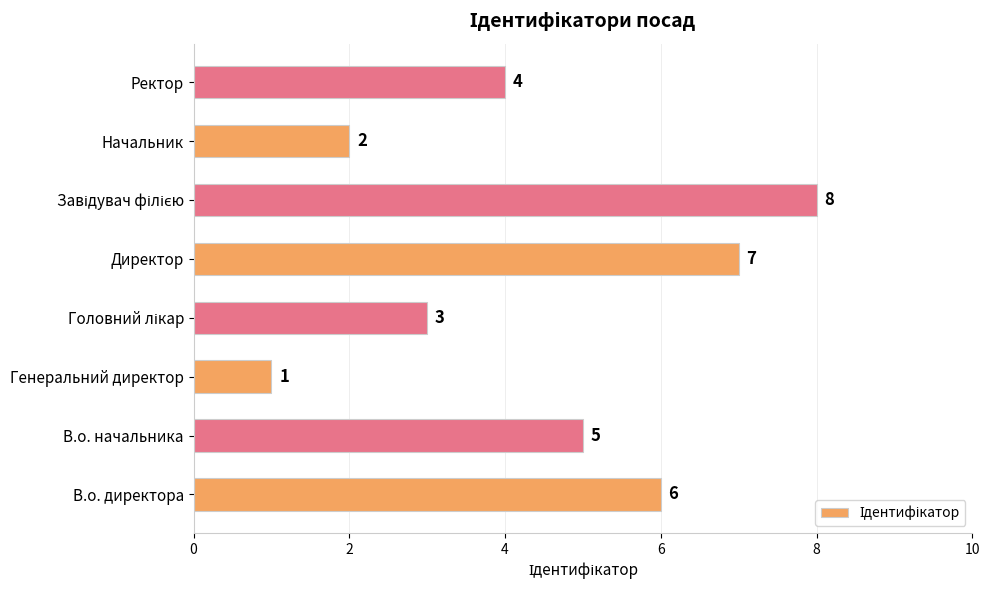

What is the difference between the second highest and second lowest values?

5